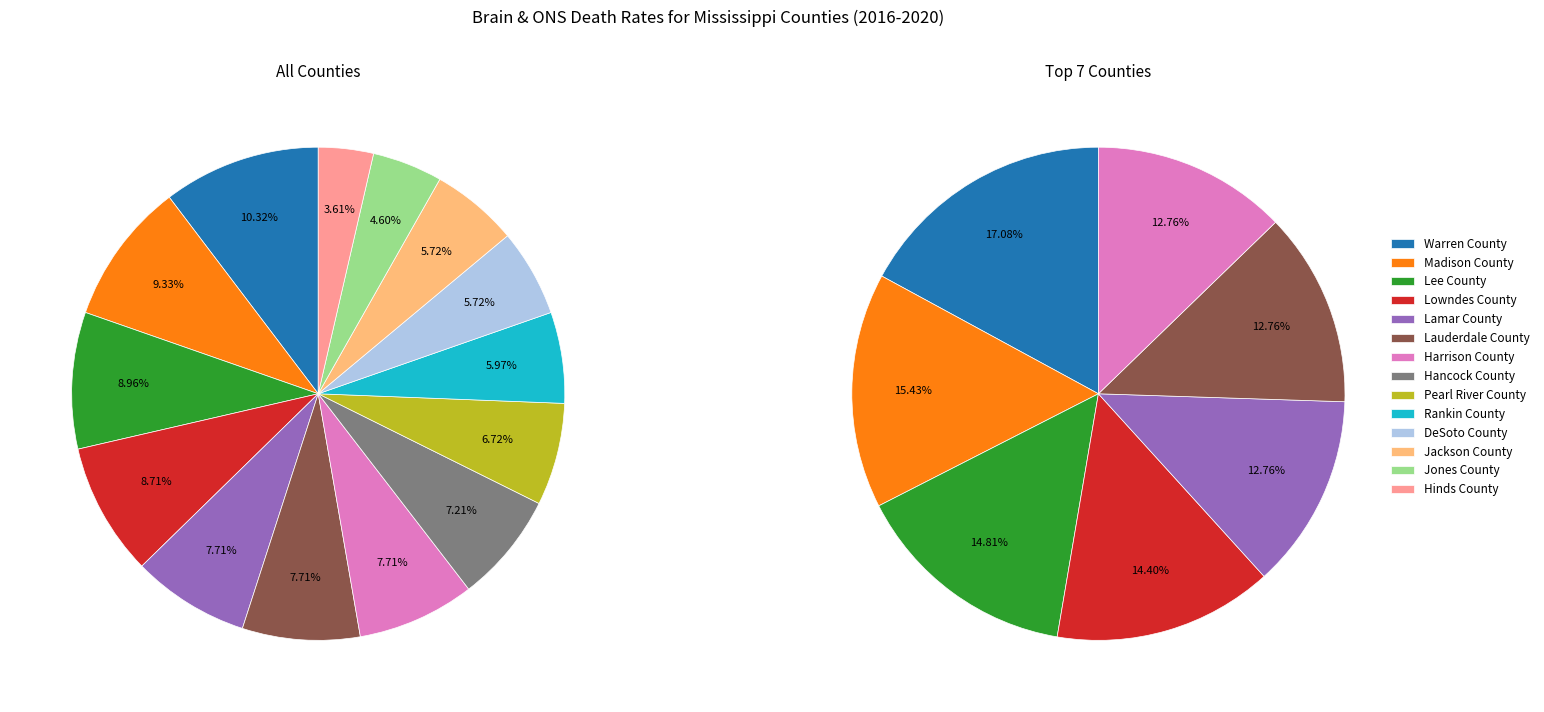

What percentage is the Jones County slice, to the nearest percent?

5%